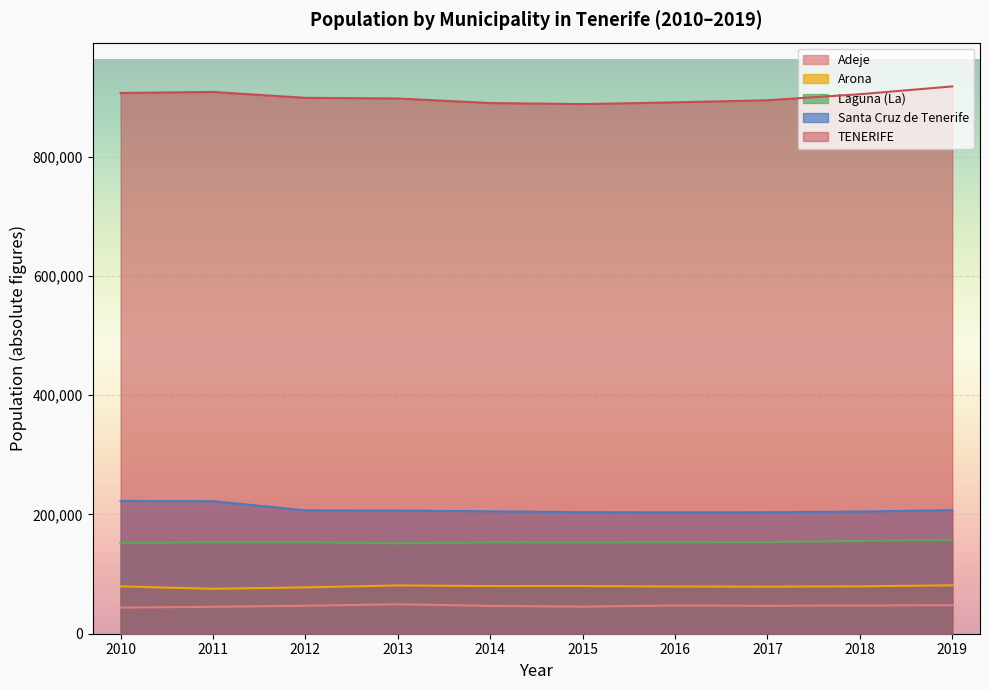

Where is TENERIFE nearest to the value 903012?

2018